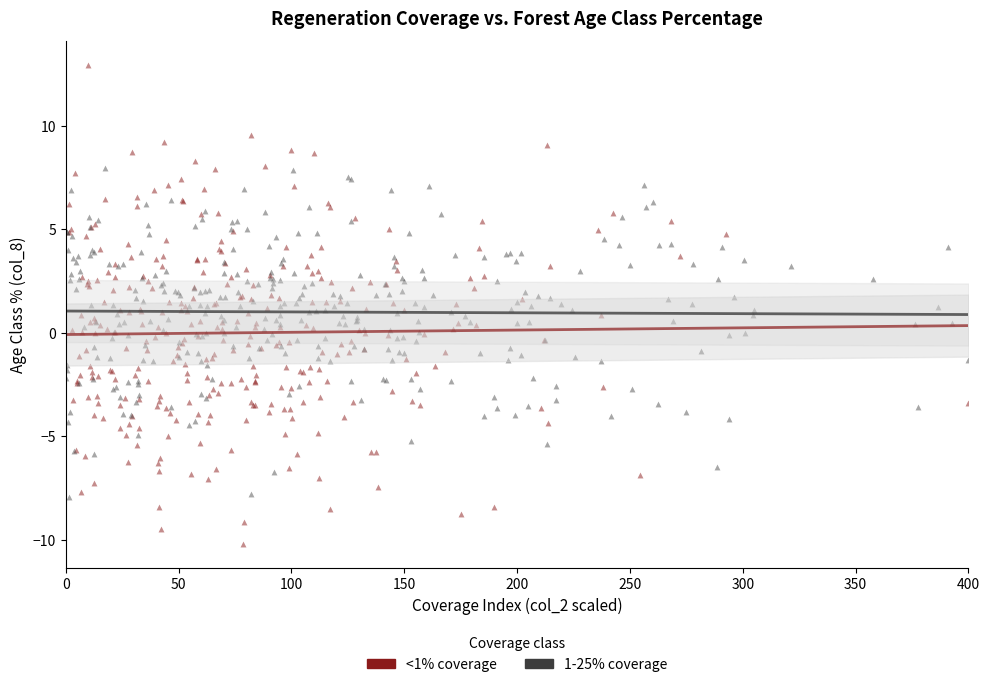

Which series contains the highest Y value?

<1% coverage